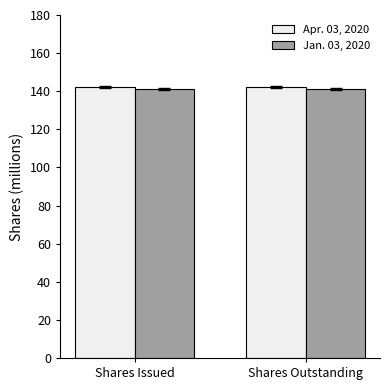

What is the minimum value for Apr. 03, 2020?

142